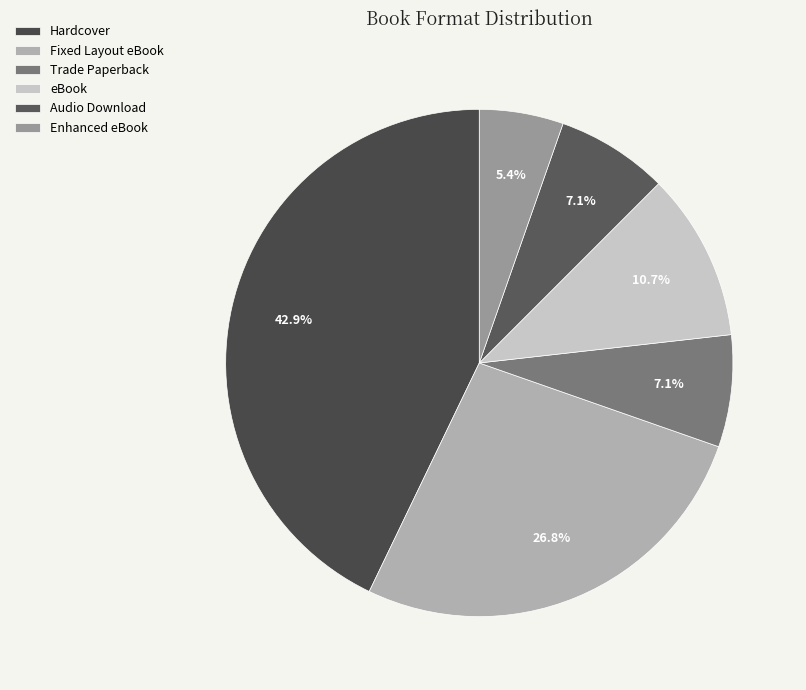

To the nearest percent, what is the difference between the Hardcover and Fixed Layout eBook slice percentages?

16%